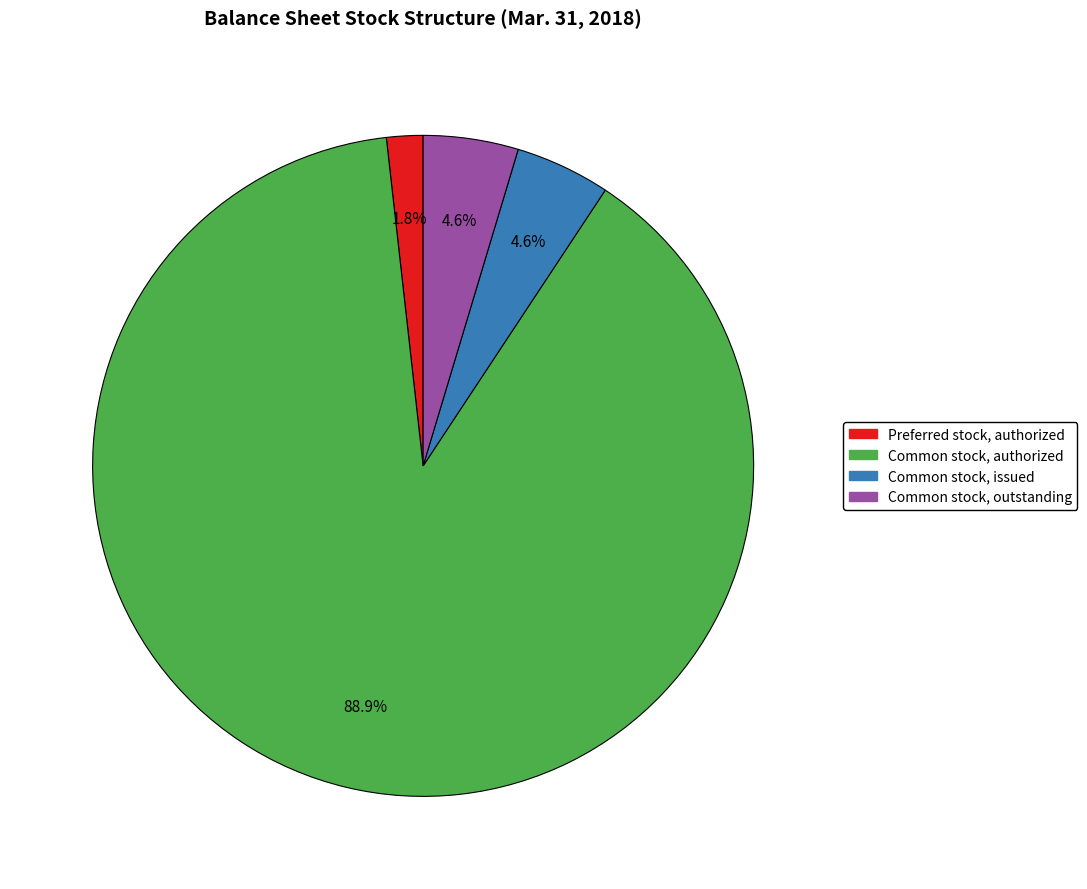

Do Preferred stock, authorized and Common stock, outstanding together represent more than half of the pie?

No